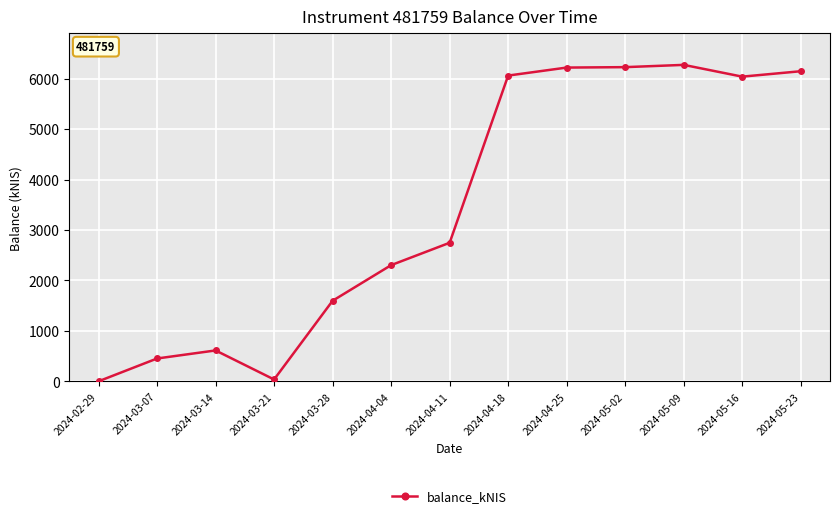

Where is the data nearest to the value 3136?

2024-04-11